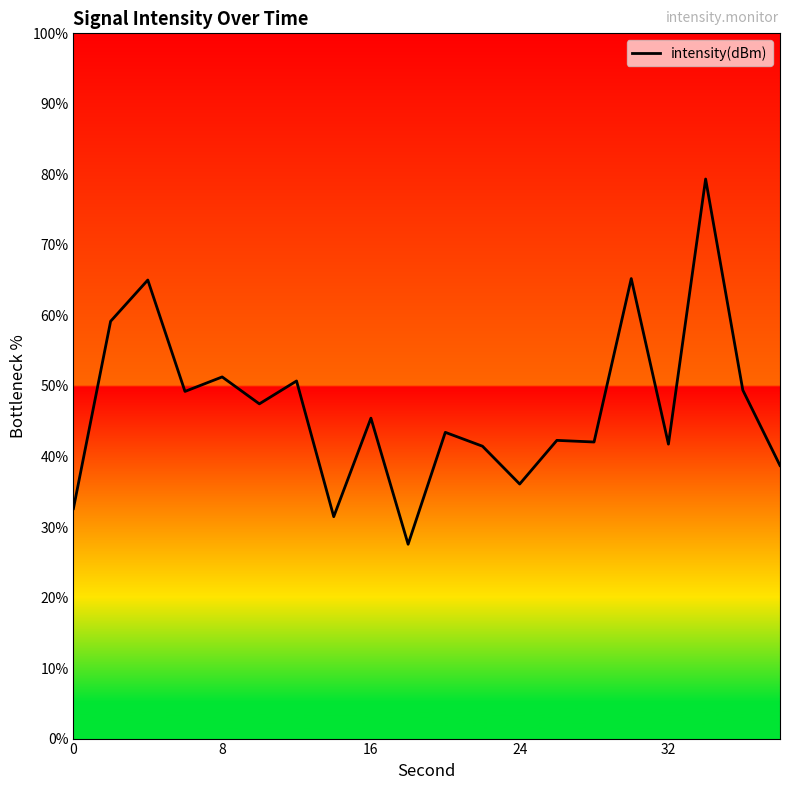

What is the difference between the maximum and minimum values?

51.8